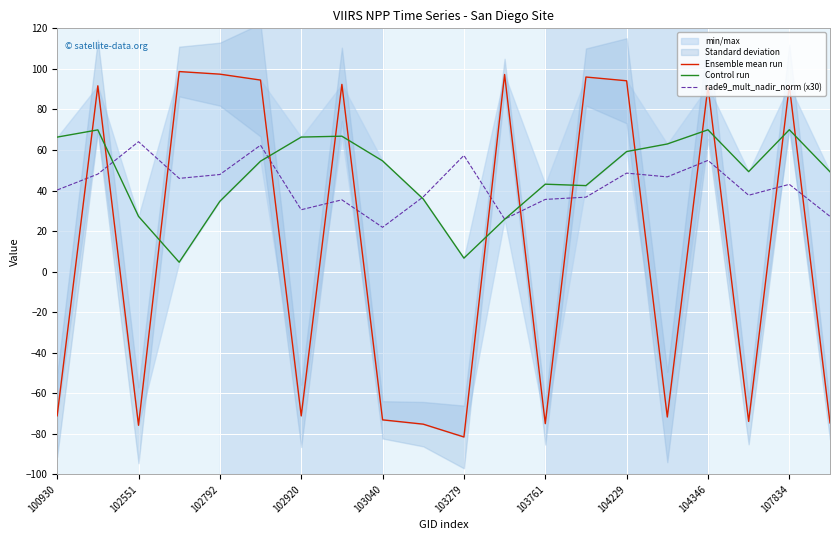

Reading right to left, transcribe all the data shown in this chart.

Ensemble mean run: -74.6	91.7	-73.9	91.3	-71.7	94.1	96.0	-75.0	97.2	-81.6	-75.3	-73.1	92.4	-71.2	94.5	97.4	98.7	-75.8	91.7	-71.1
Control run: 49.2	70.0	49.3	69.9	63.0	59.2	42.4	43.1	25.8	6.6	35.8	54.6	66.8	66.4	54.5	34.7	4.6	27.3	69.9	66.3
rade9_mult_nadir_norm (x30): 27.2	43.1	37.7	54.9	46.7	48.6	36.7	35.6	25.9	57.3	36.9	21.9	35.4	30.5	62.4	47.9	46.0	64.1	48.1	40.2